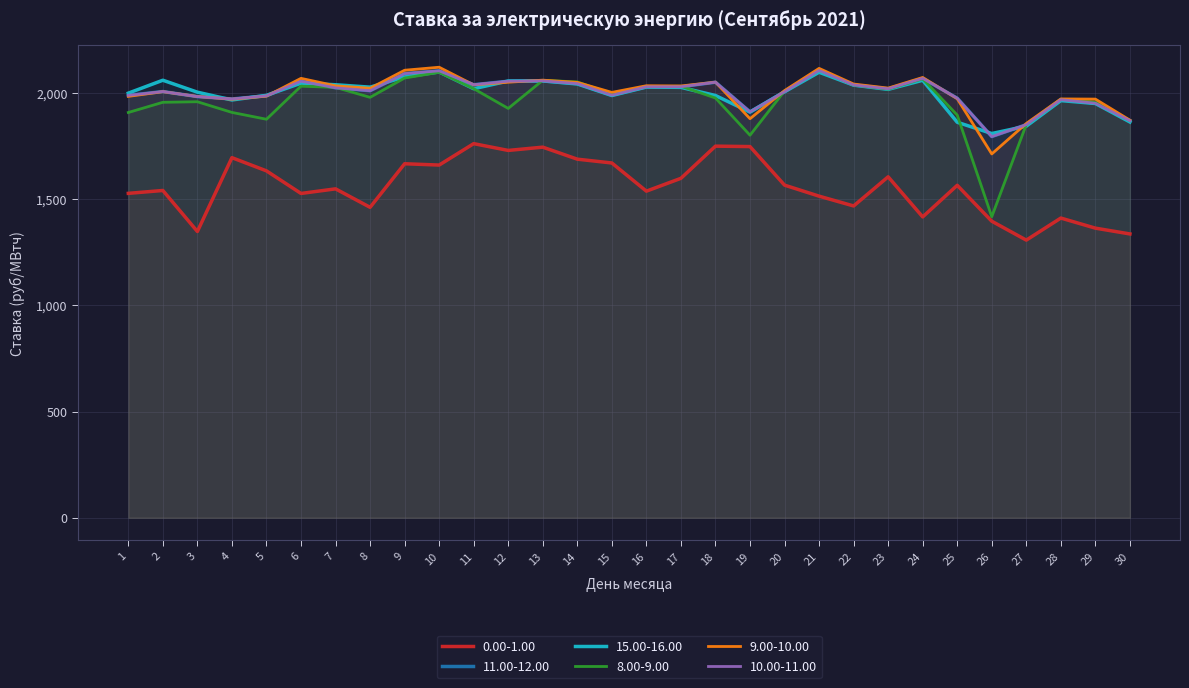

Rank the series at 17 from lowest to highest value.

0.00-1.00, 15.00-16.00, 11.00-12.00, 10.00-11.00, 8.00-9.00, 9.00-10.00